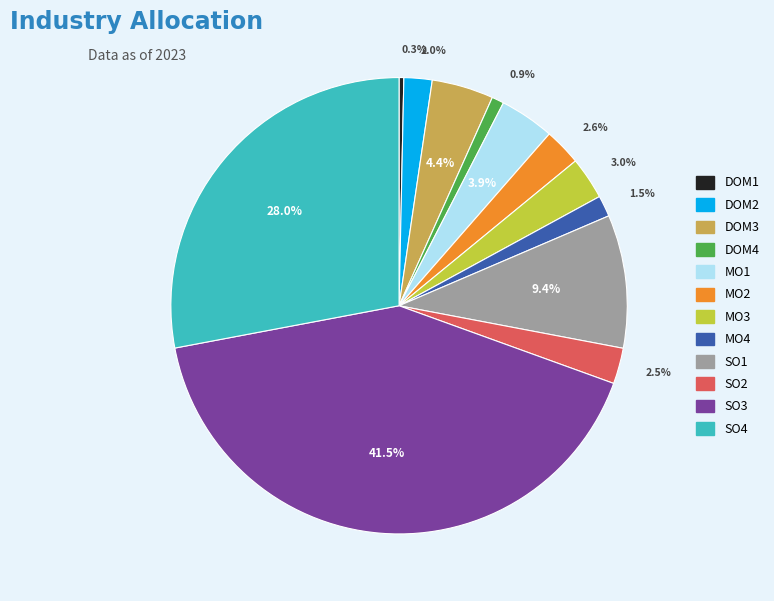

What portion of the pie excludes DOM2?

98.0%